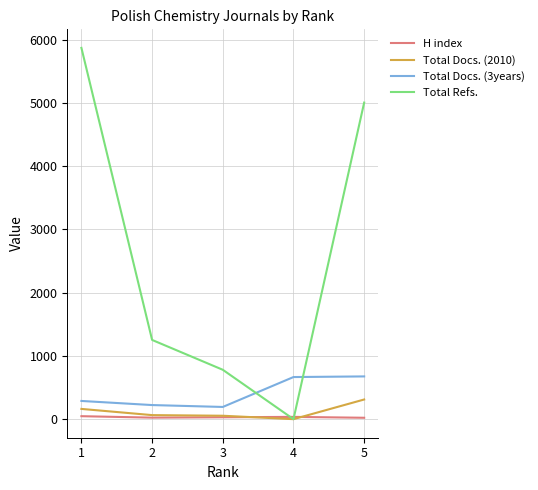

At 5, list the series in order from smallest to largest.

H index, Total Docs. (2010), Total Docs. (3years), Total Refs.